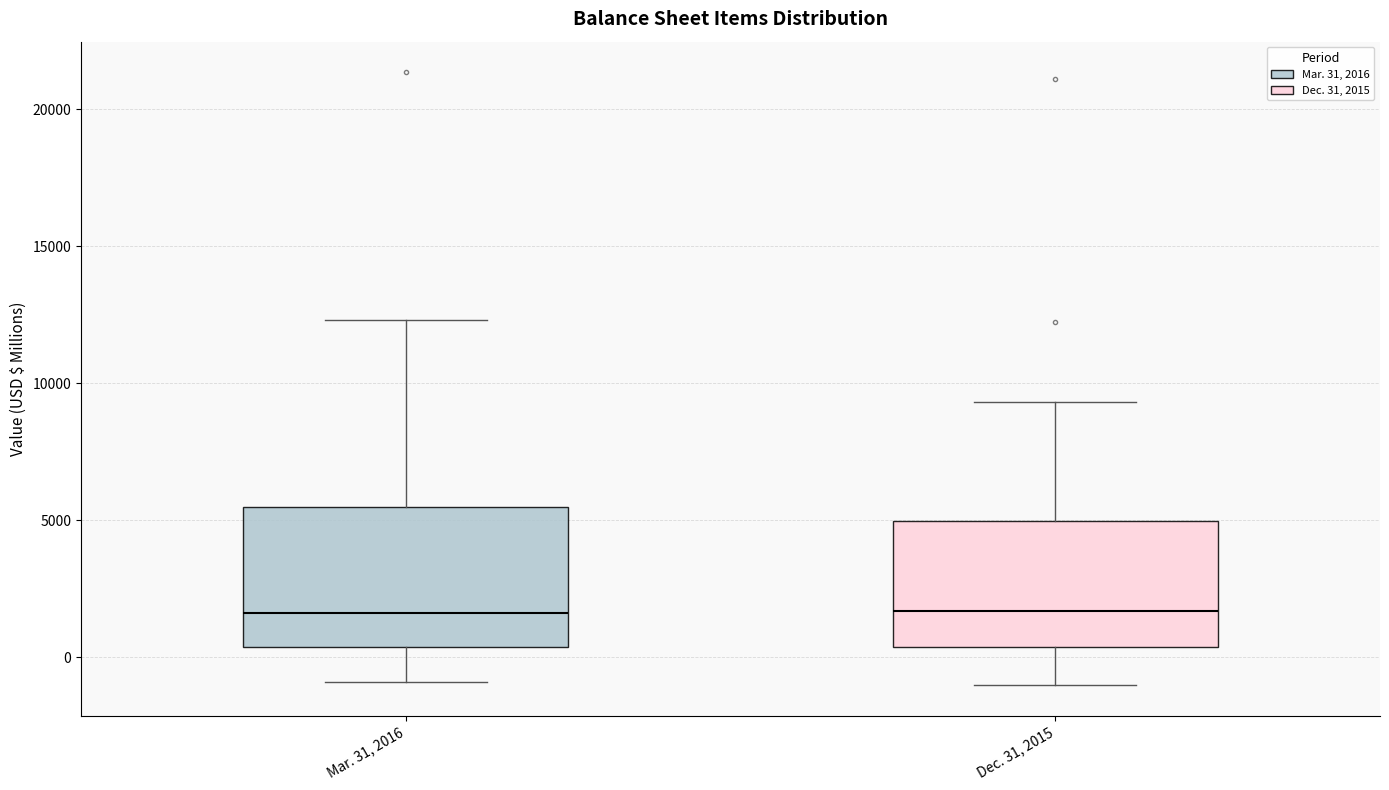

Reading left to right, read every box against the y-axis: the position of its median line, the range the box covers, and the ends of its whiskers. The values are not printed on the chart, so give them approximately, as read against the axis.

Mar. 31, 2016: median 1500, box 500 to 5500, whiskers -1000 to 12500
Dec. 31, 2015: median 1500, box 500 to 5000, whiskers -1000 to 9500